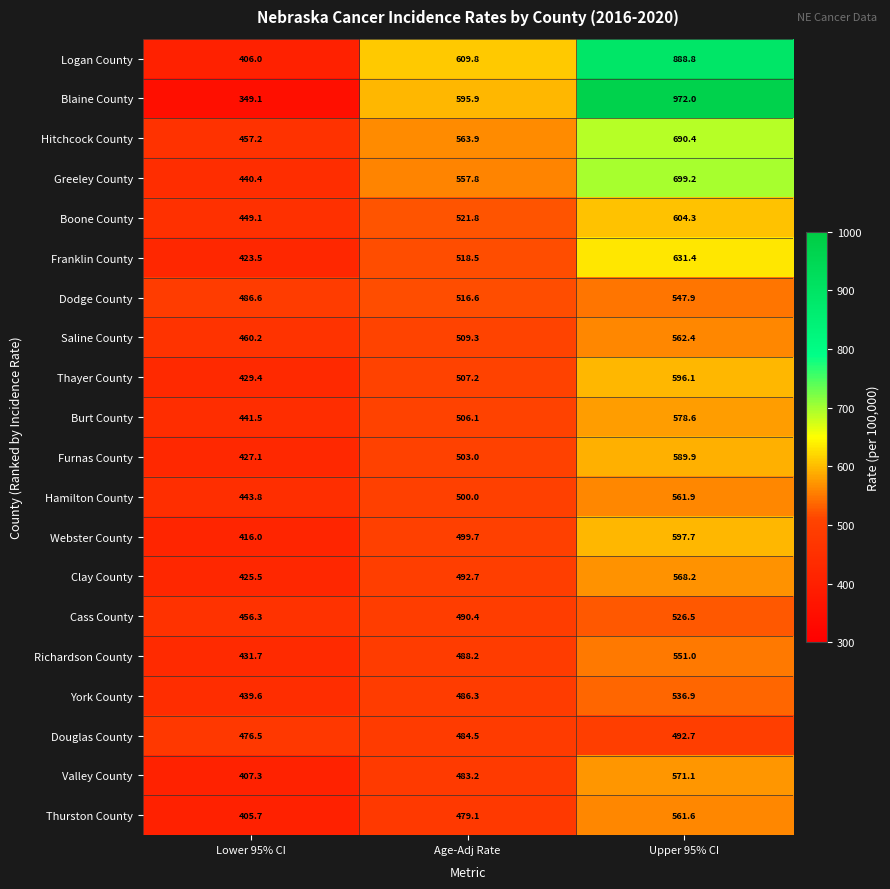

Where is Douglas County nearest to the value 484?

Age-Adj Rate